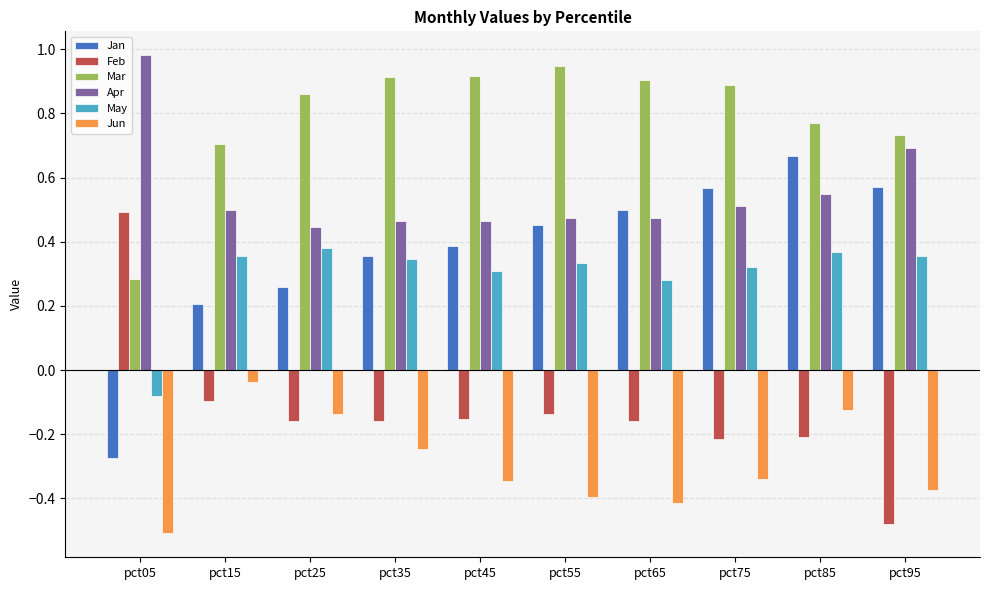

What is the spread (max minus min) of values at pct35?

1.2